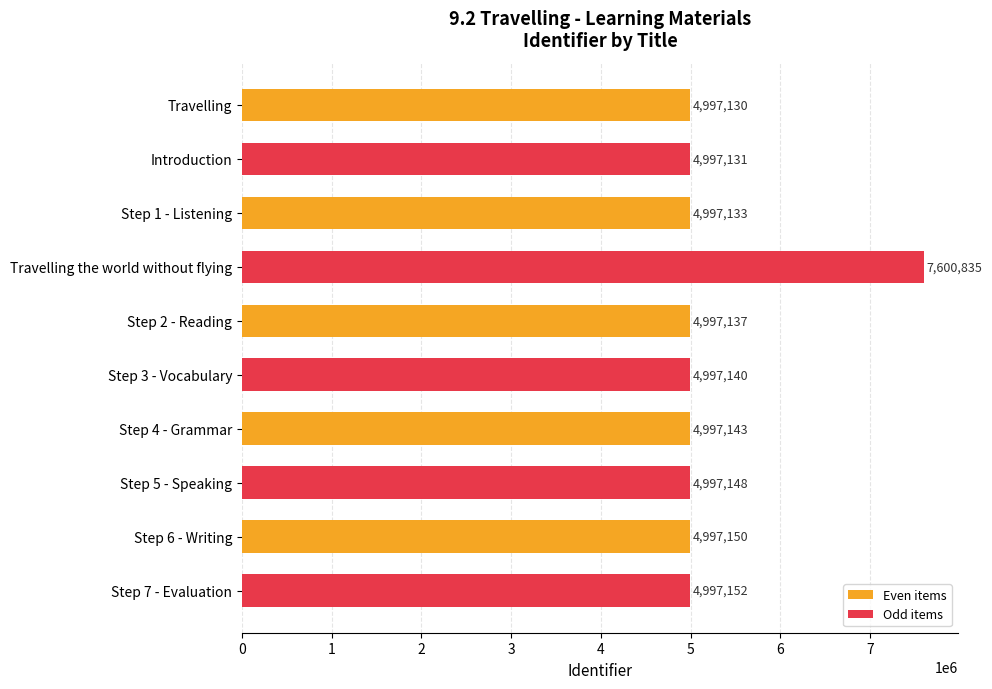

The chart shows a value of 2250850 at Step 7 - Evaluation. True or false?

False